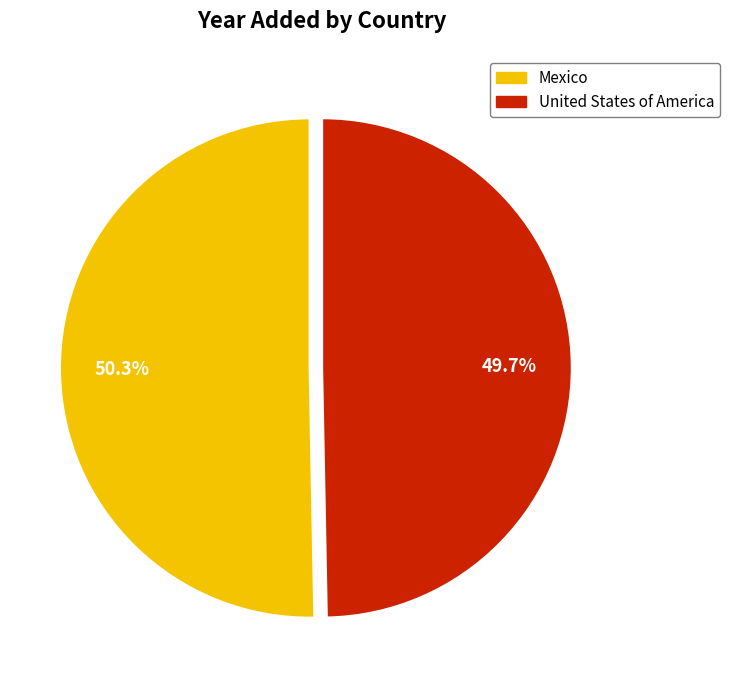

Rank the categories by value from highest to lowest.

Mexico, United States of America